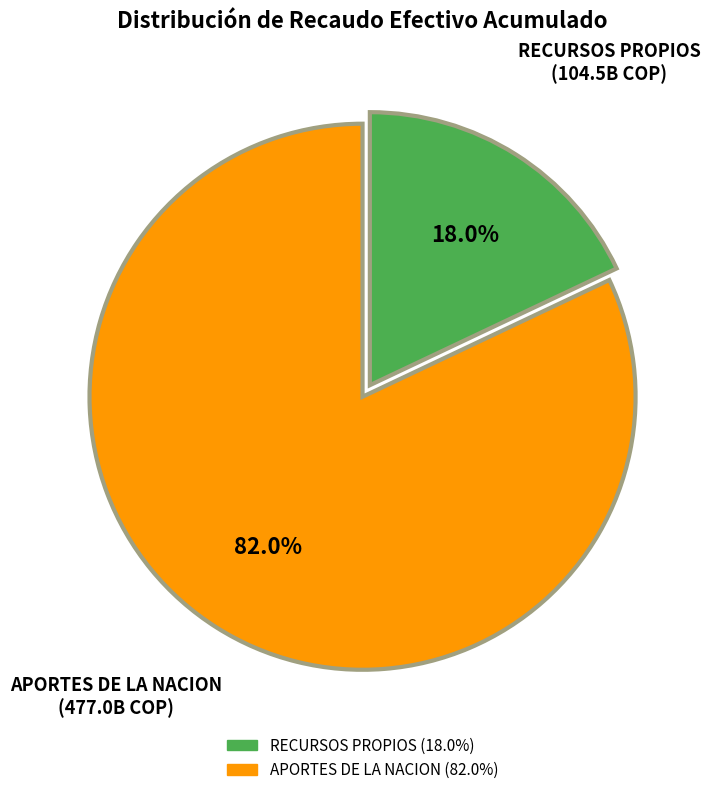

Does any single category account for the majority?

Yes